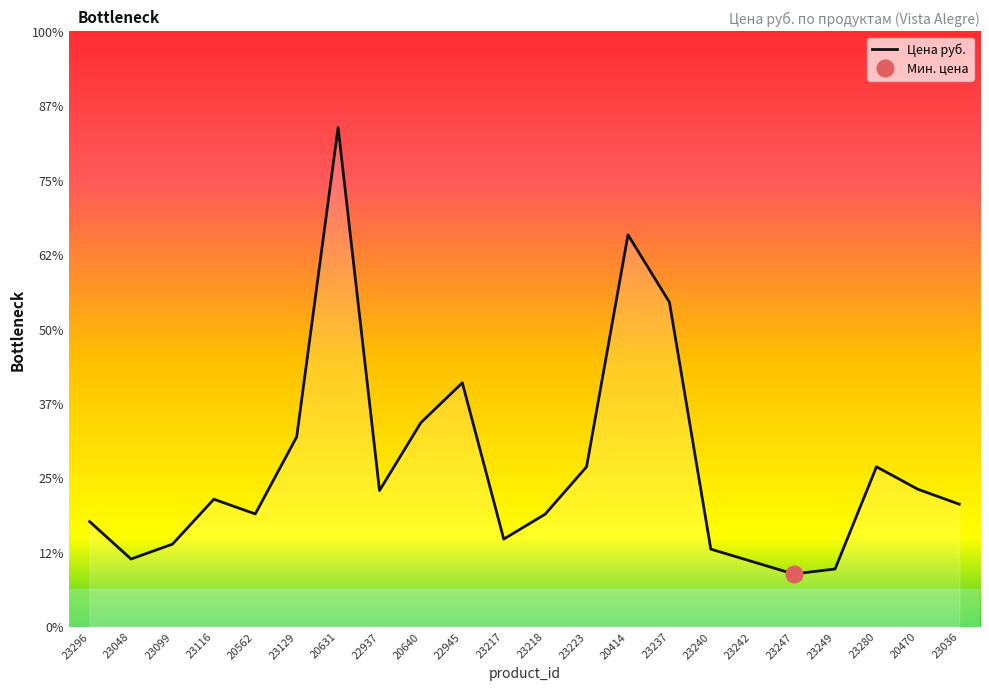

True or false: the data shows 754 at 23129.

False